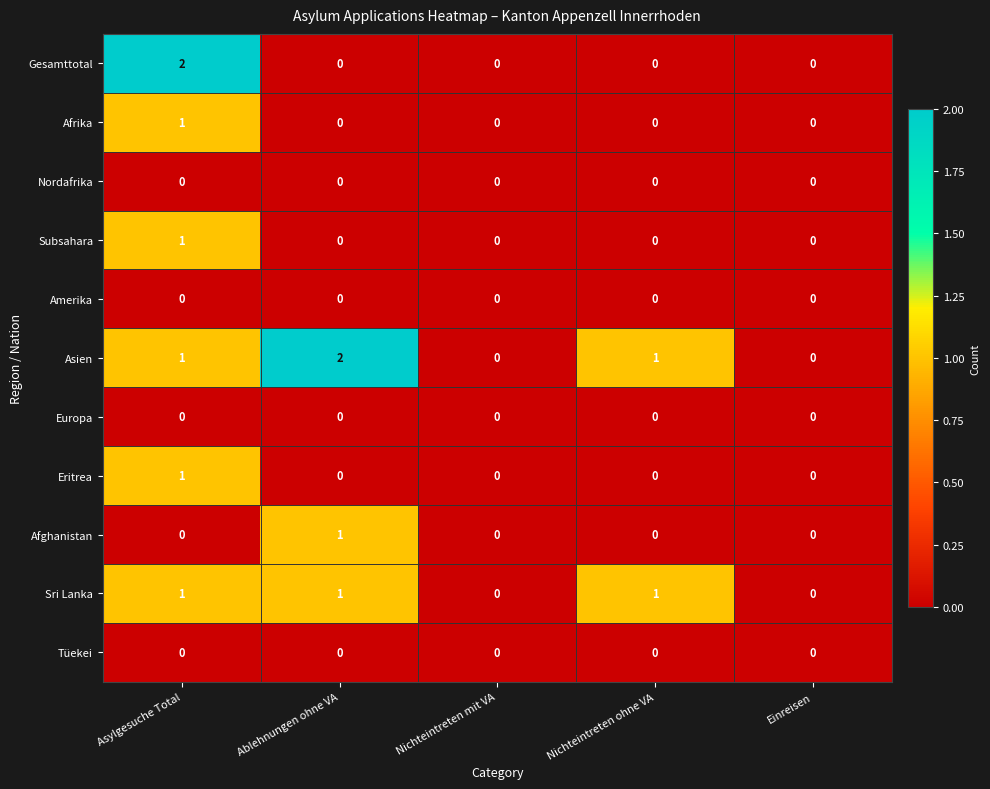

True or false: Sri Lanka has a value of 1 at Asylgesuche Total.

True